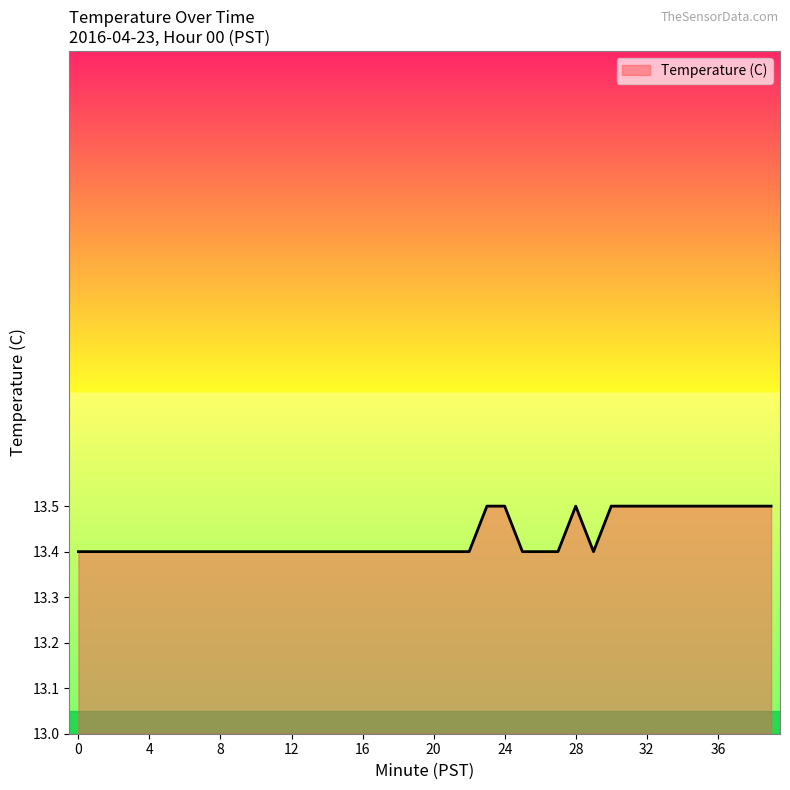

What is the minimum value shown in the chart?

13.4